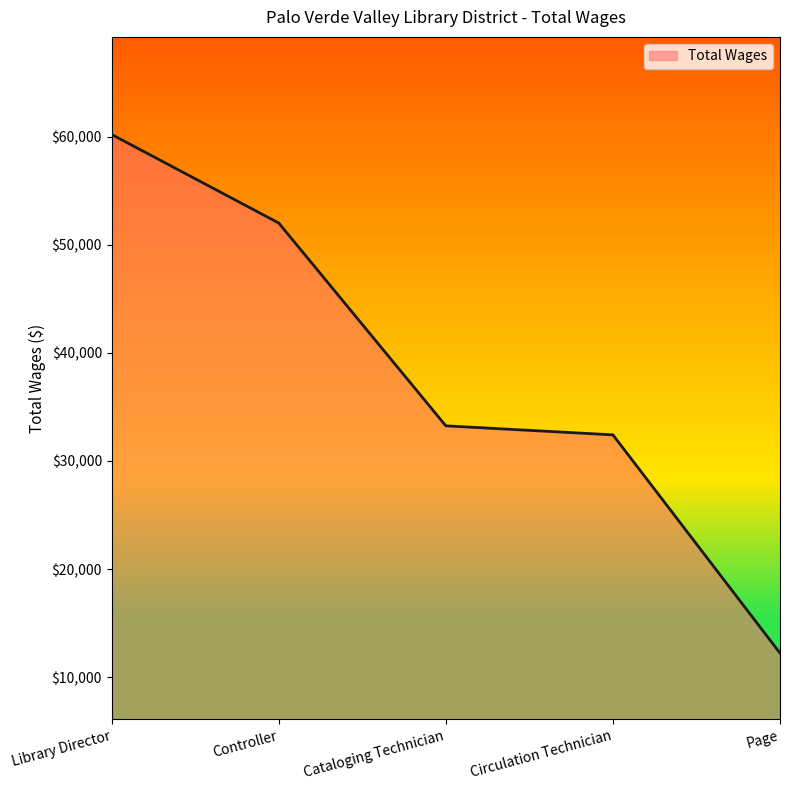

What is the greatest value displayed?

60206